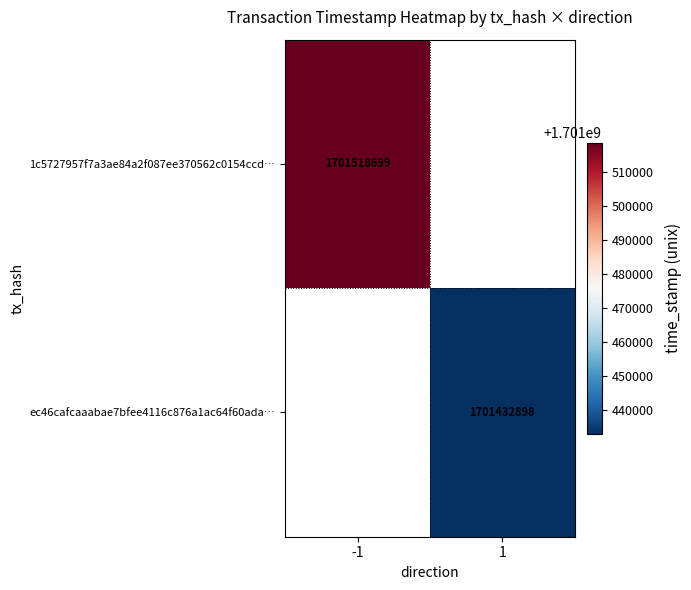

Is the value of 1c5727957f7a3ae84a2f087ee370562c0154ccd… at -1 greater than the value of ec46cafcaaabae7bfee4116c876a1ac64f60ada… at 1?

Yes